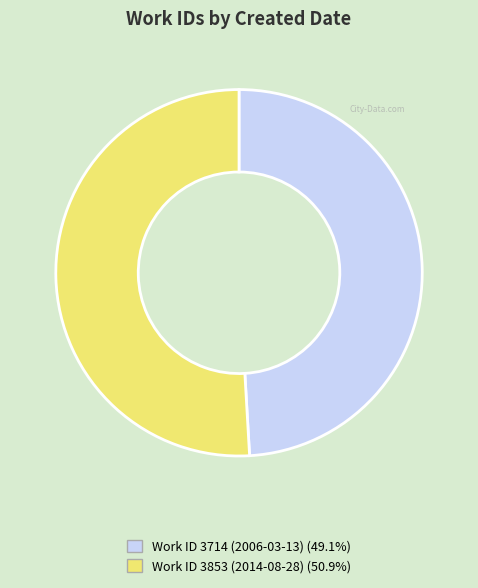

Count the number of slices in the pie.

2